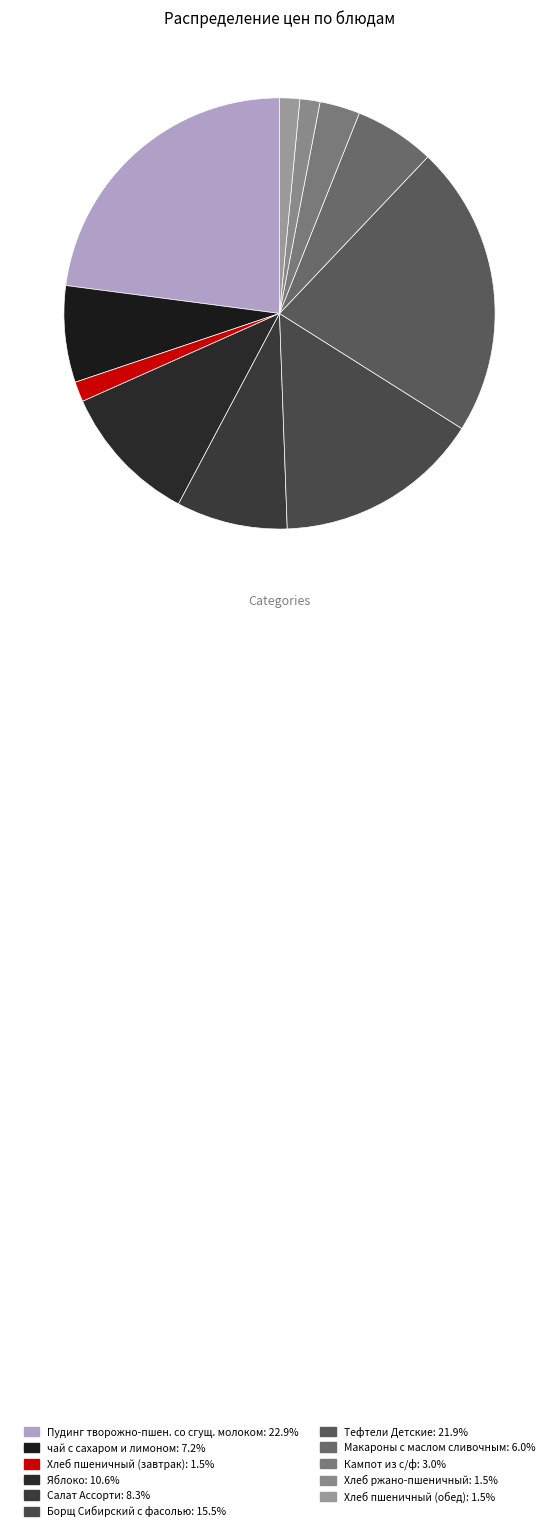

Count the number of slices in the pie.

11